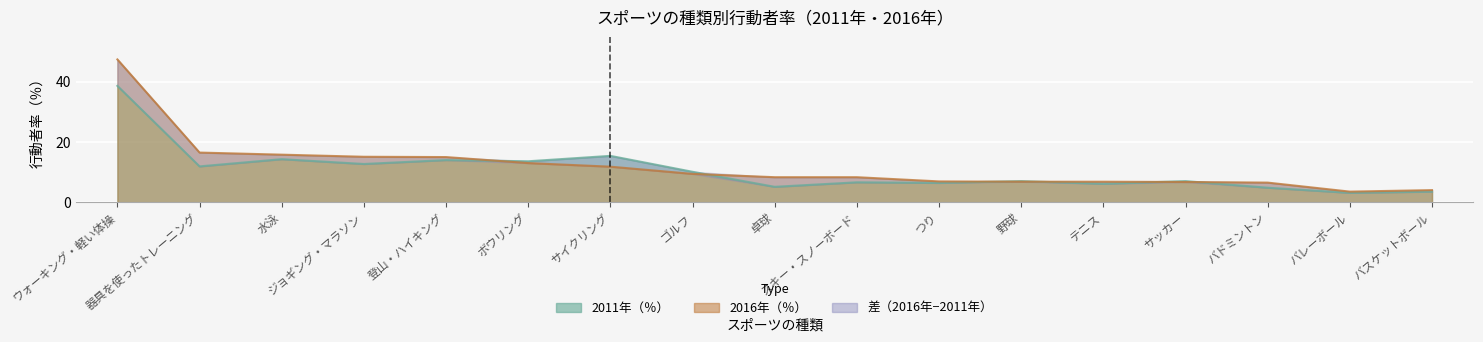

How many intersections are there between 2011年（％） and 2016年（％）?

6